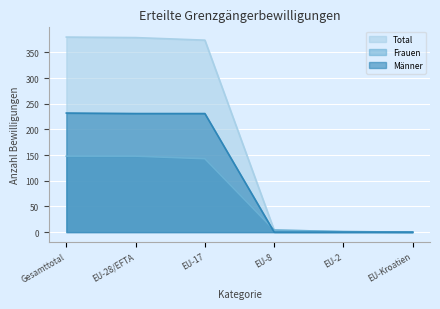

Is it true that Total equals 184 at Gesamttotal?

False